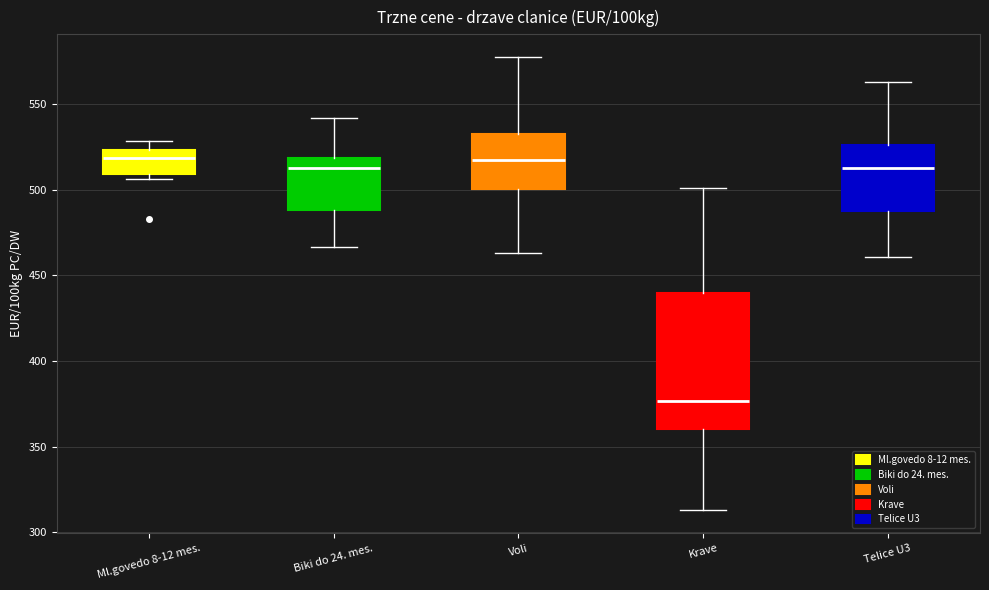

Reading left to right, transcribe this box plot: for each box, give where its median line is, the range the box spans, and where its two whiskers end, as read against the y-axis. The values are not printed on the chart, so give them approximately, as read against the axis.

Ml.govedo 8-12 mes.: median 520, box 510 to 525, whiskers 505 to 530
Biki do 24. mes.: median 515, box 490 to 520, whiskers 465 to 540
Voli: median 520, box 500 to 530, whiskers 465 to 580
Krave: median 375, box 360 to 440, whiskers 315 to 500
Telice U3: median 515, box 485 to 525, whiskers 460 to 565